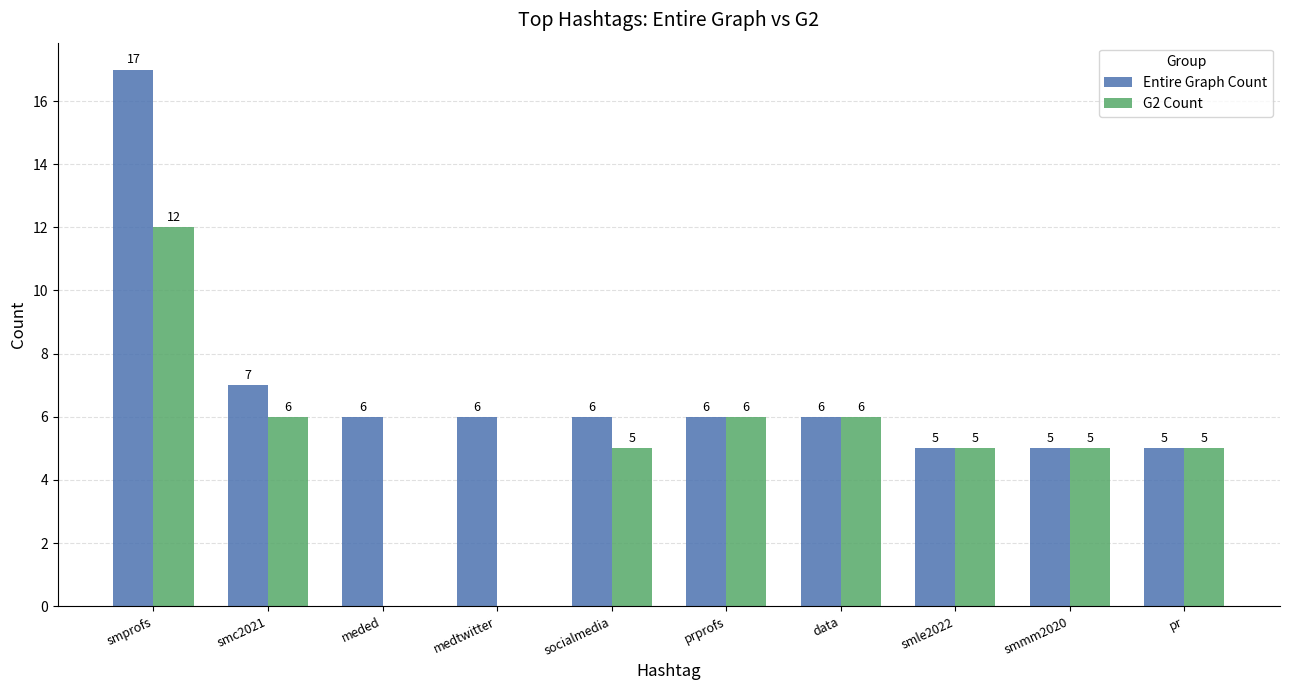

How many data points does each series have?

10